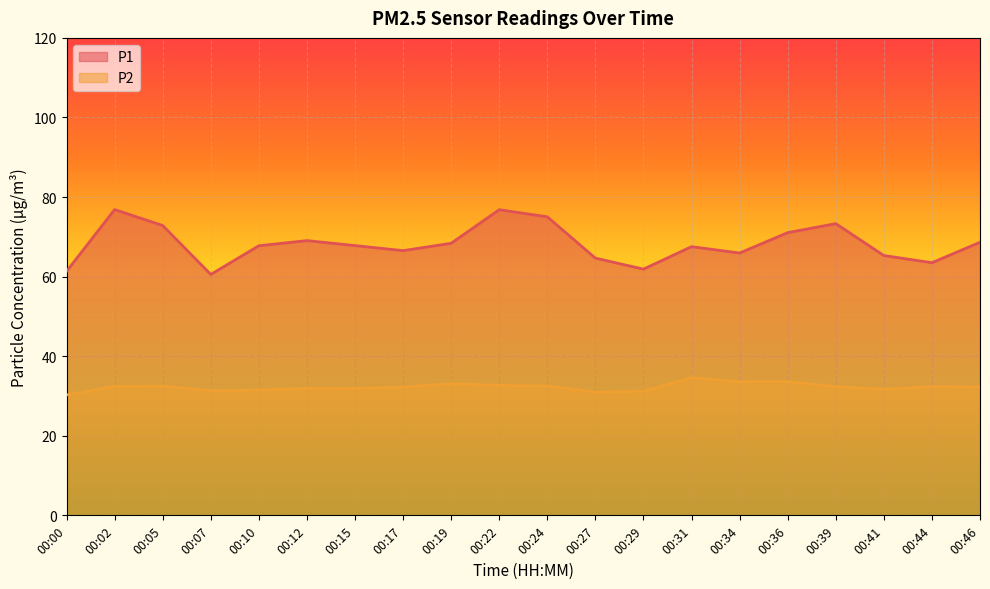

True or false: P1 and P2 cross at least once.

False